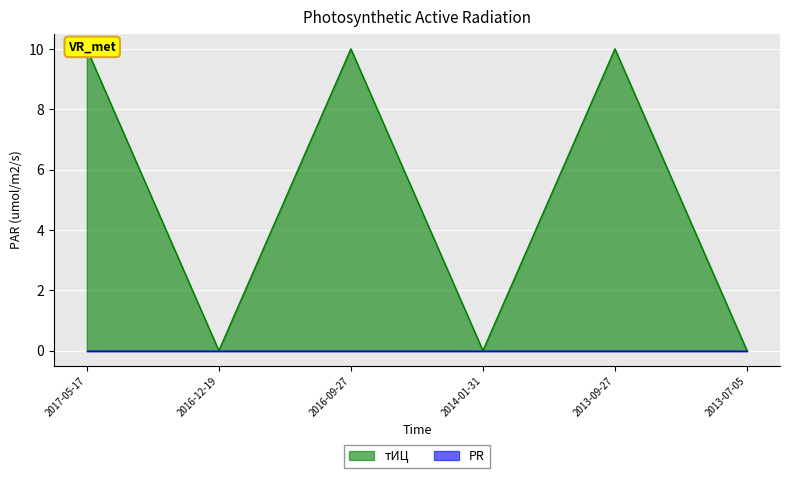

At which label is the value closest to 5?

2017-05-17